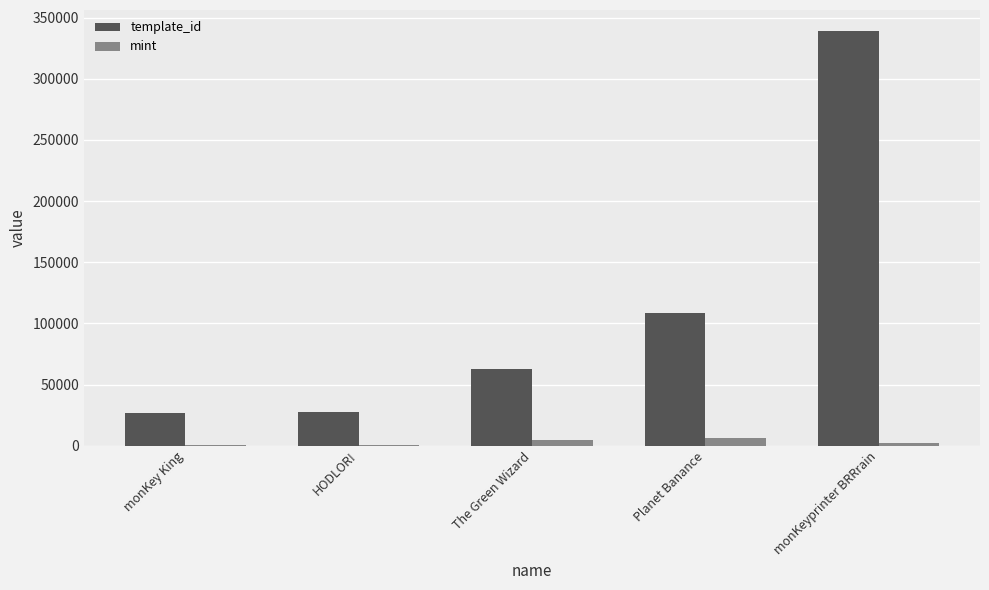

At which category is the sum across all series the highest?

monKeyprinter BRRrain